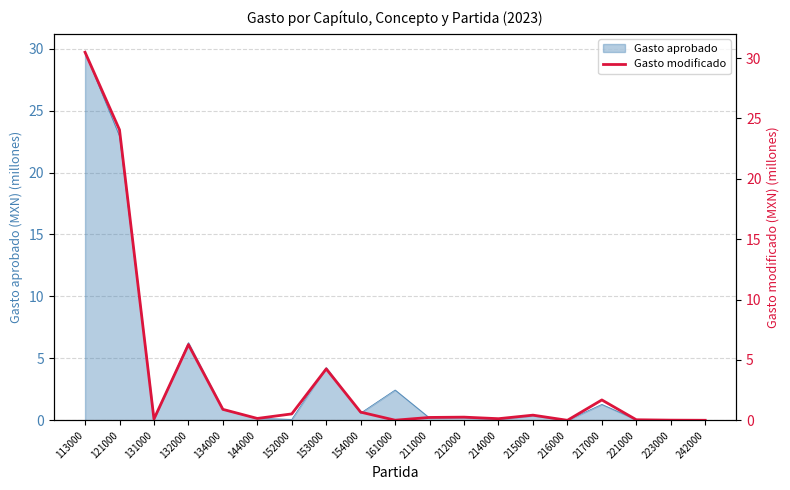

The value of Gasto aprobado at 121000 is 35.0. True or false?

False